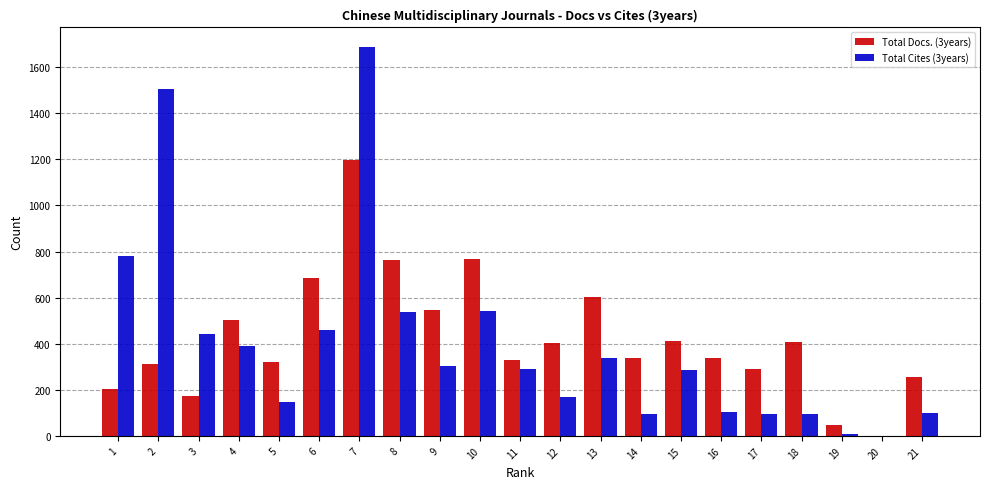

True or false: Total Docs. (3years) has a value of 308 at 4.

False